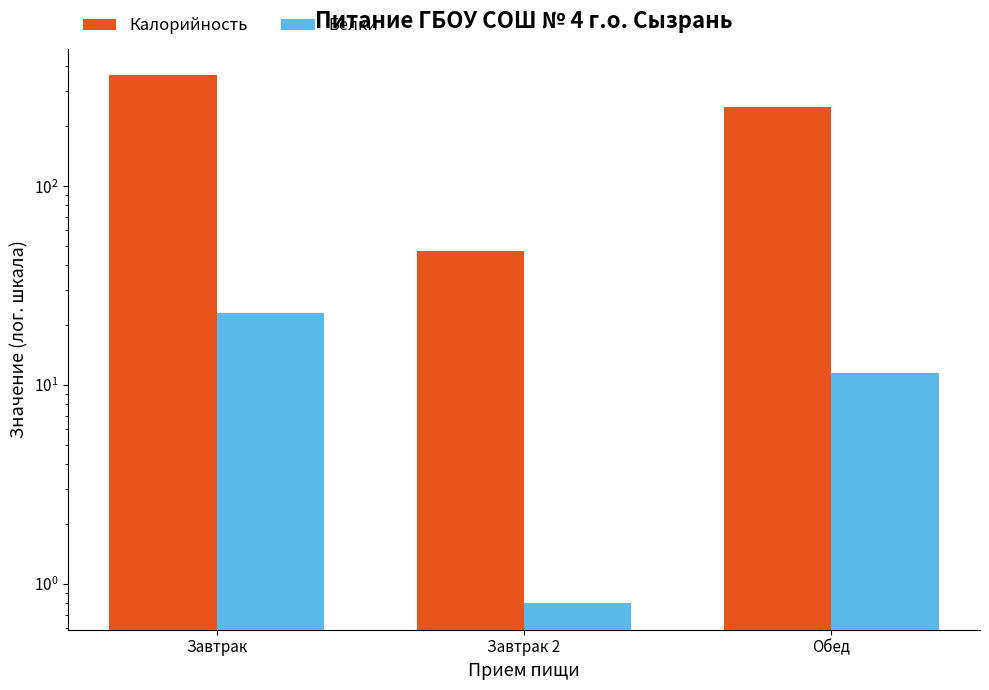

Rank the series by their average value, from highest to lowest.

Калорийность, Белки